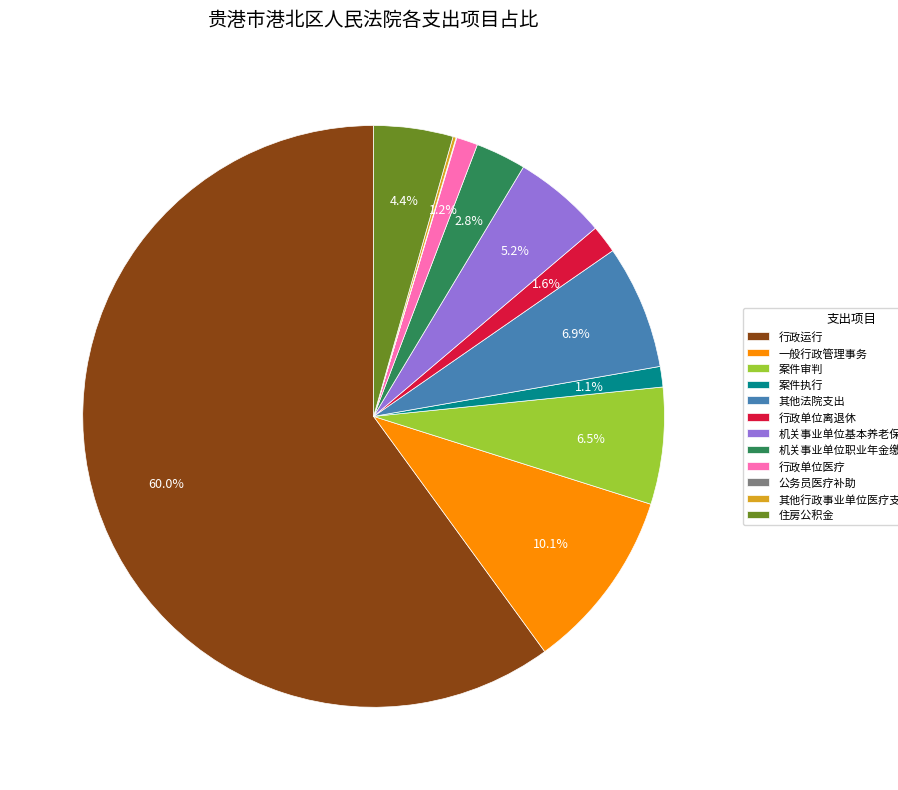

To the nearest percent, what is the difference between the 机关事业单位基本养老保险缴费支出 and 案件审判 slice percentages?

1%